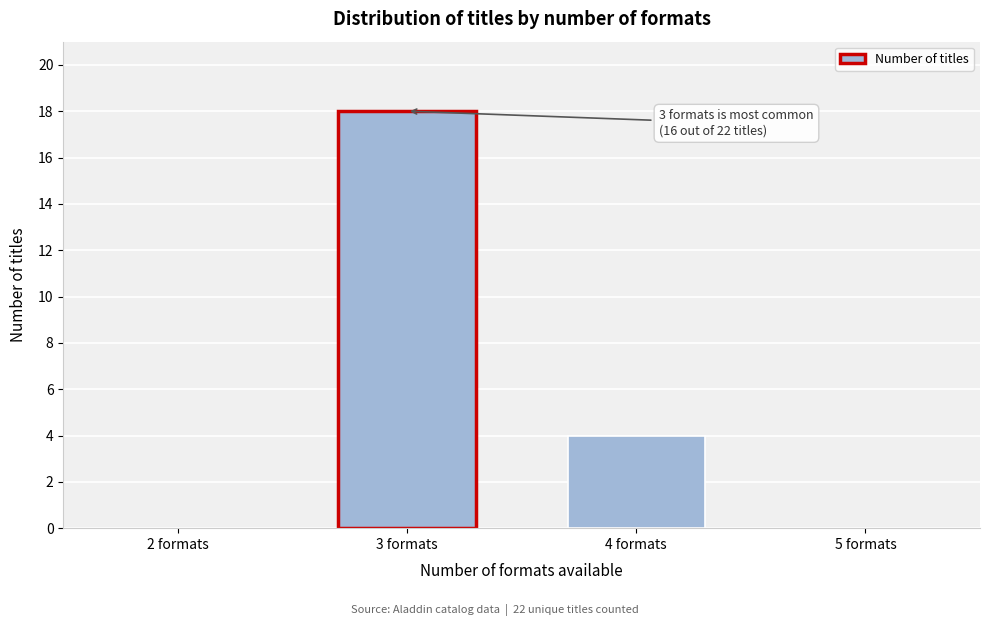

Reading left to right, transcribe all the data shown in this chart.

18	4